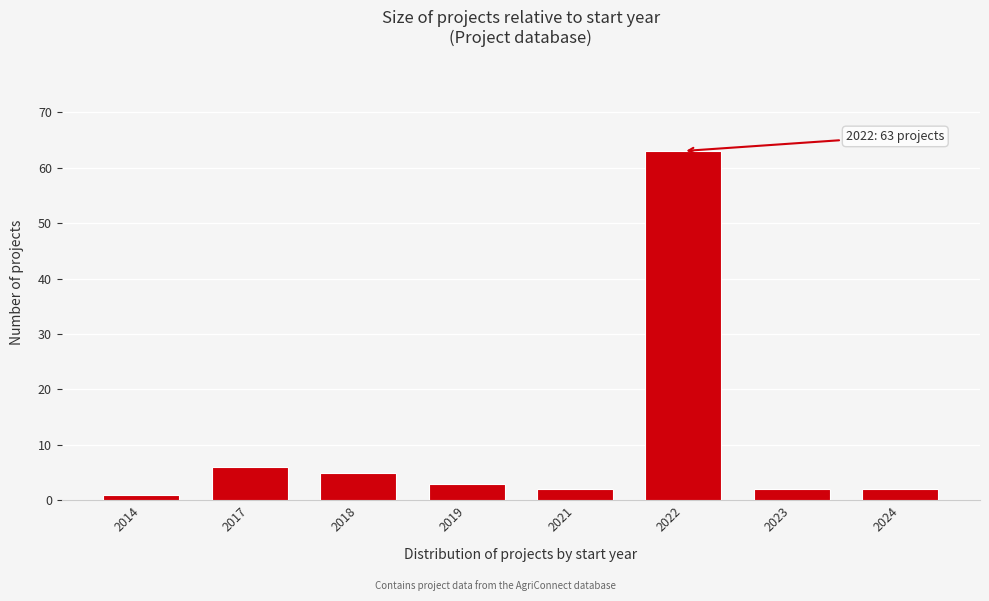

Reading left to right, extract all data points from this chart.

1	6	5	3	2	63	2	2